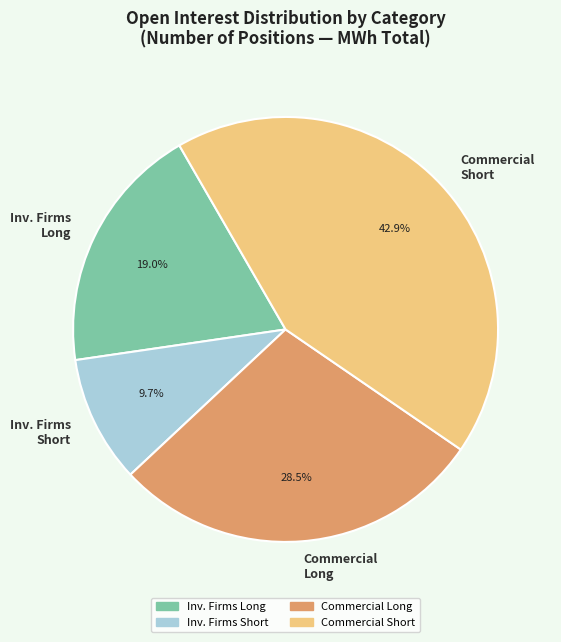

Do Commercial Short and Inv. Firms Long together represent more than half of the pie?

Yes